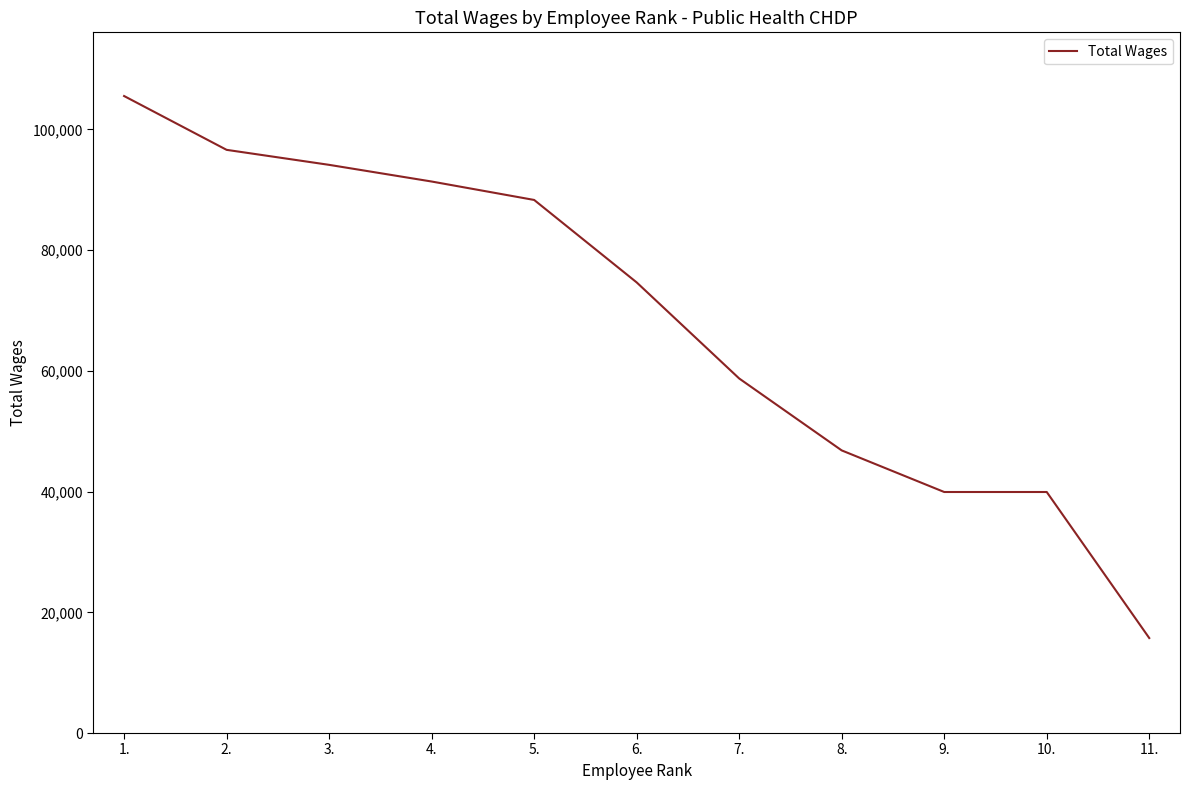

Does the chart have visible grid lines?

No